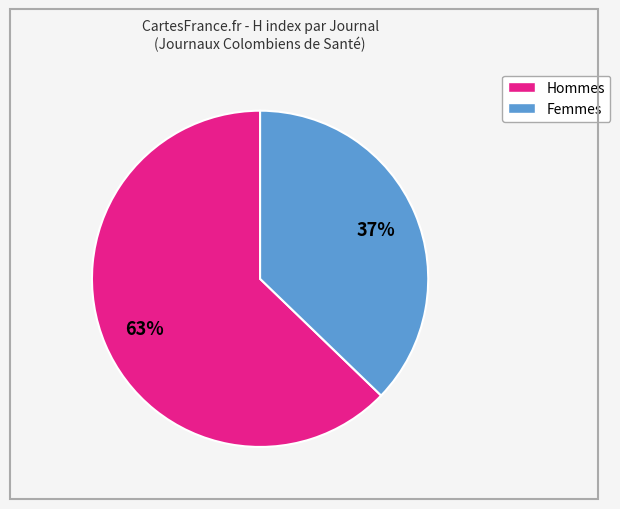

Is there a majority slice in this chart?

Yes